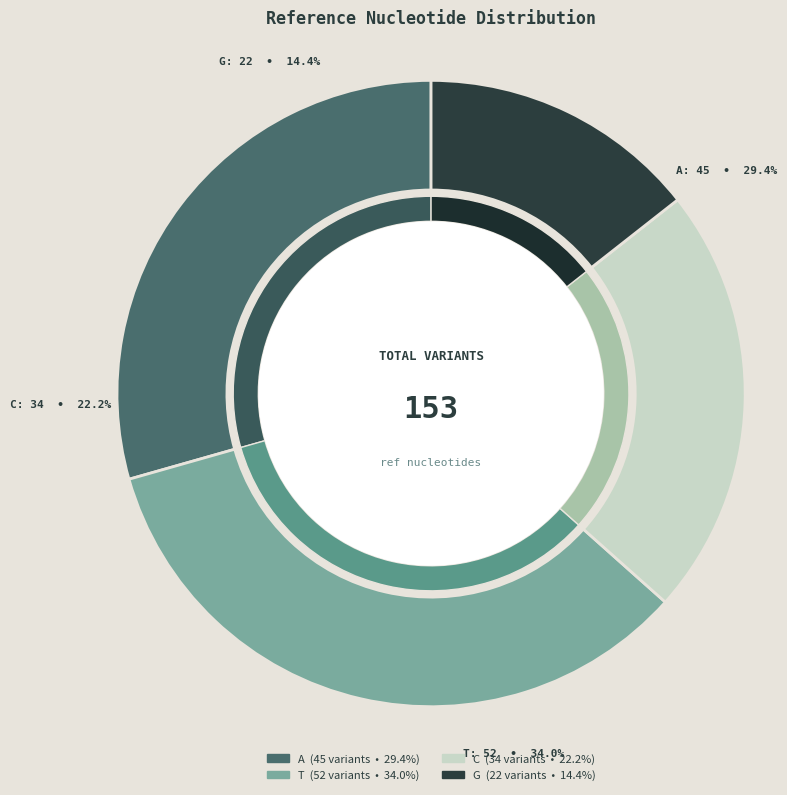

Which slice is the largest?

T